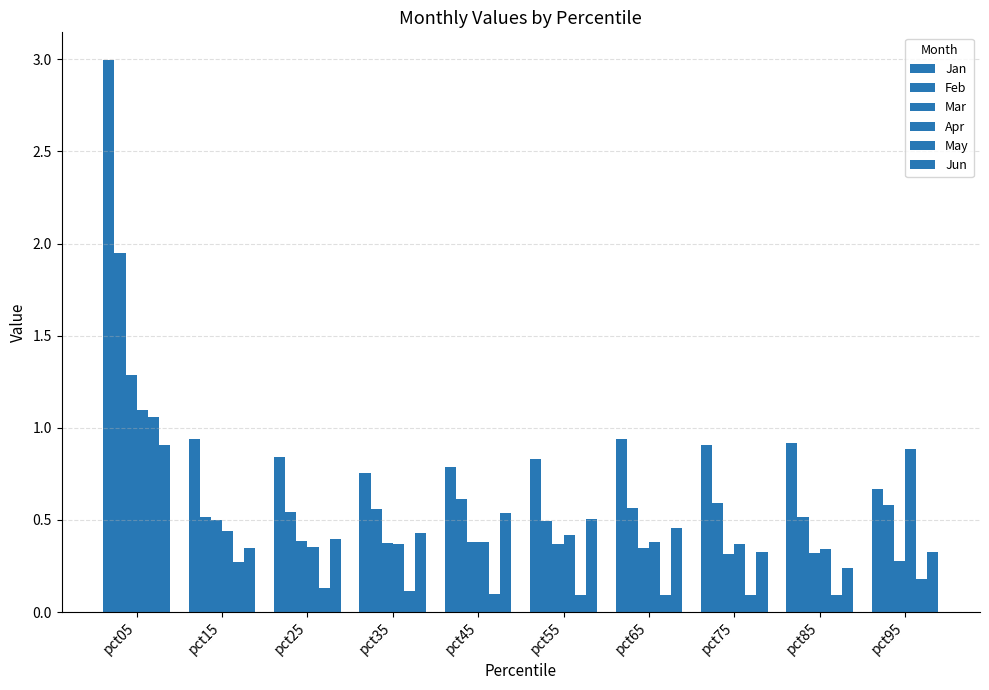

How many data points does each series have?

10